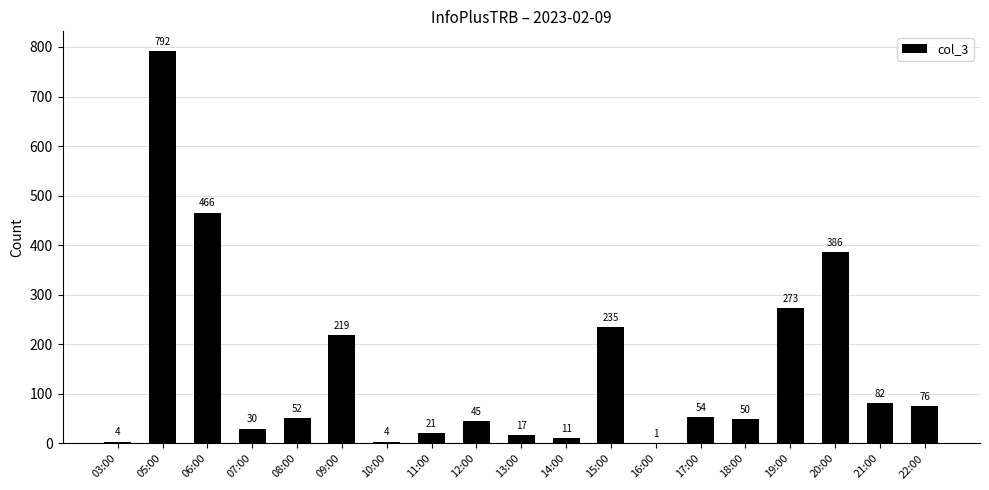

Between 08:00 and 06:00, which is larger?

06:00